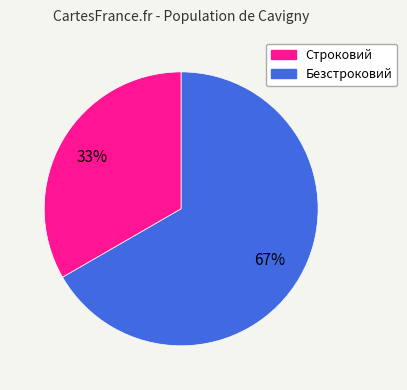

Count the number of slices in the pie.

2